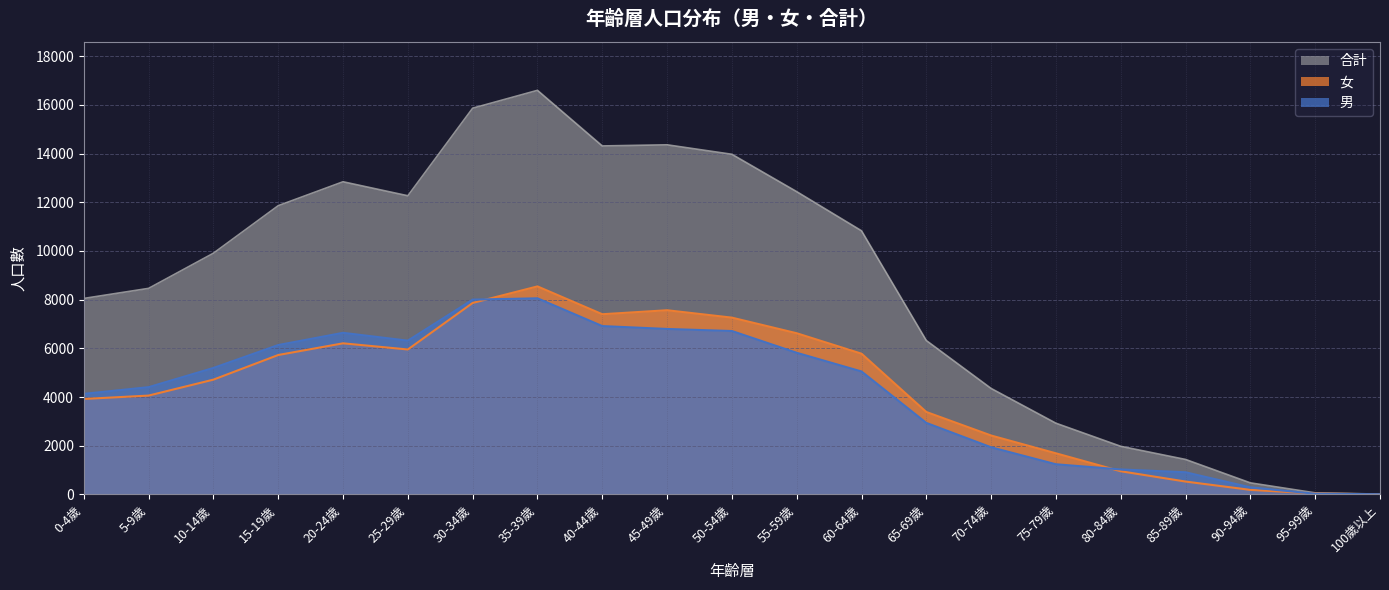

Rank the categories by 女 value from highest to lowest.

35-39歲, 30-34歲, 45-49歲, 40-44歲, 50-54歲, 55-59歲, 20-24歲, 25-29歲, 60-64歲, 15-19歲, 10-14歲, 5-9歲, 0-4歲, 65-69歲, 70-74歲, 75-79歲, 80-84歲, 85-89歲, 90-94歲, 95-99歲, 100歲以上